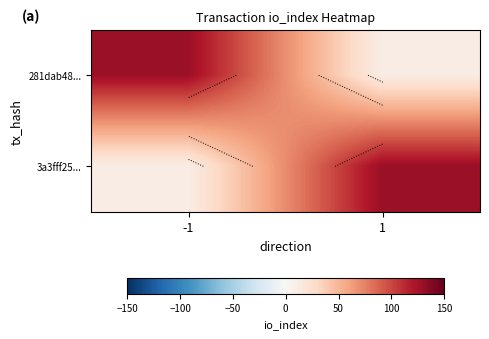

What is the average value of the 281dab48... series?

70